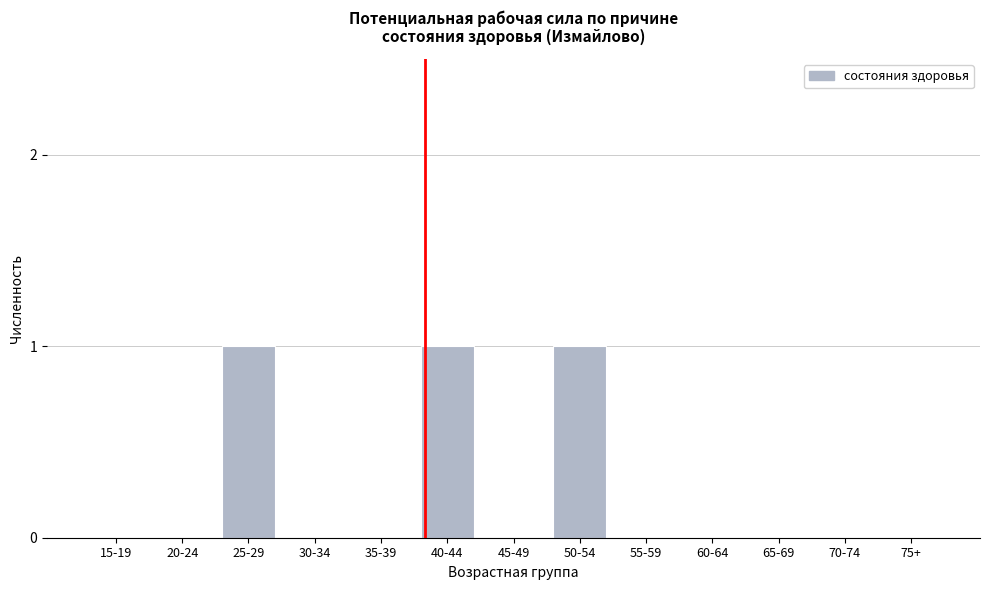

Reading right to left, transcribe all the data shown in this chart.

75+=0	70-74=0	65-69=0	60-64=0	55-59=0	50-54=1	45-49=0	40-44=1	35-39=0	30-34=0	25-29=1	20-24=0	15-19=0